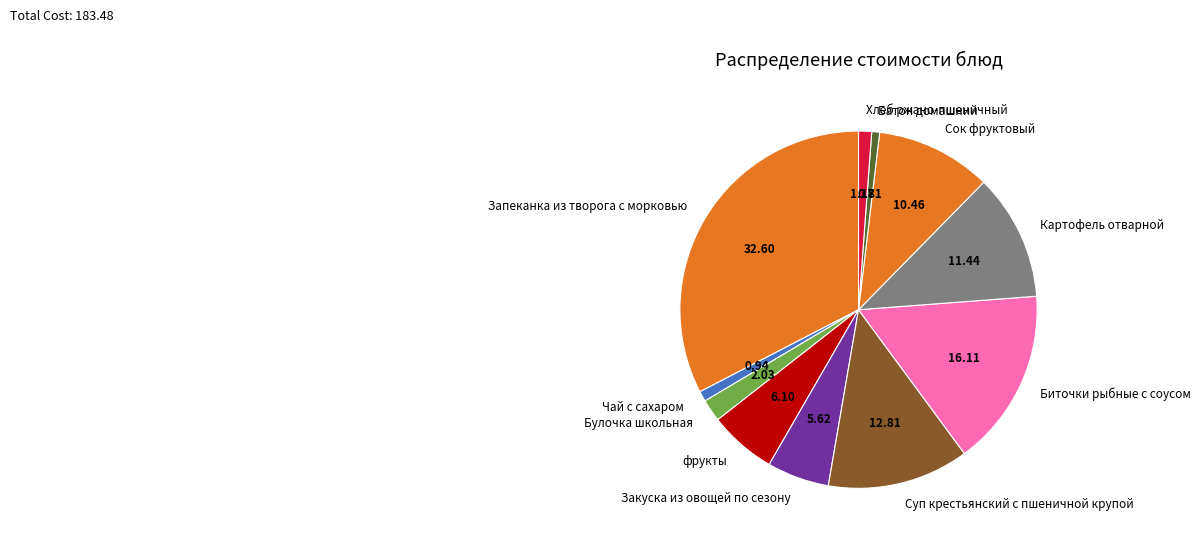

The фрукты slice represents 1% of the pie. True or false?

False